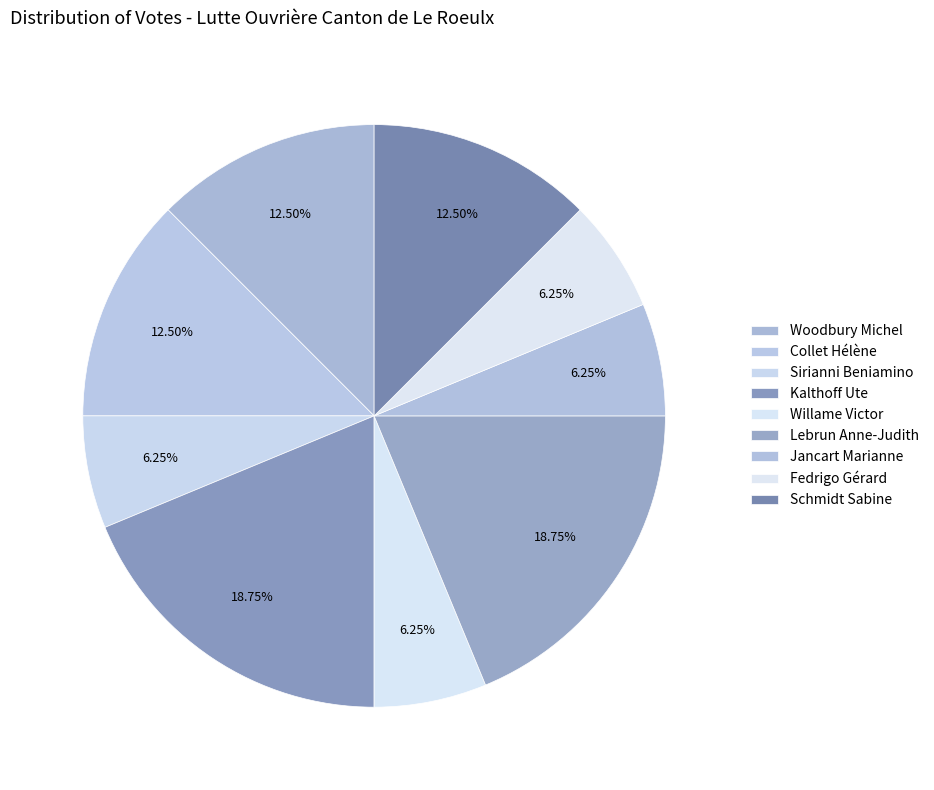

True or false: Jancart Marianne accounts for 6% of the total.

True